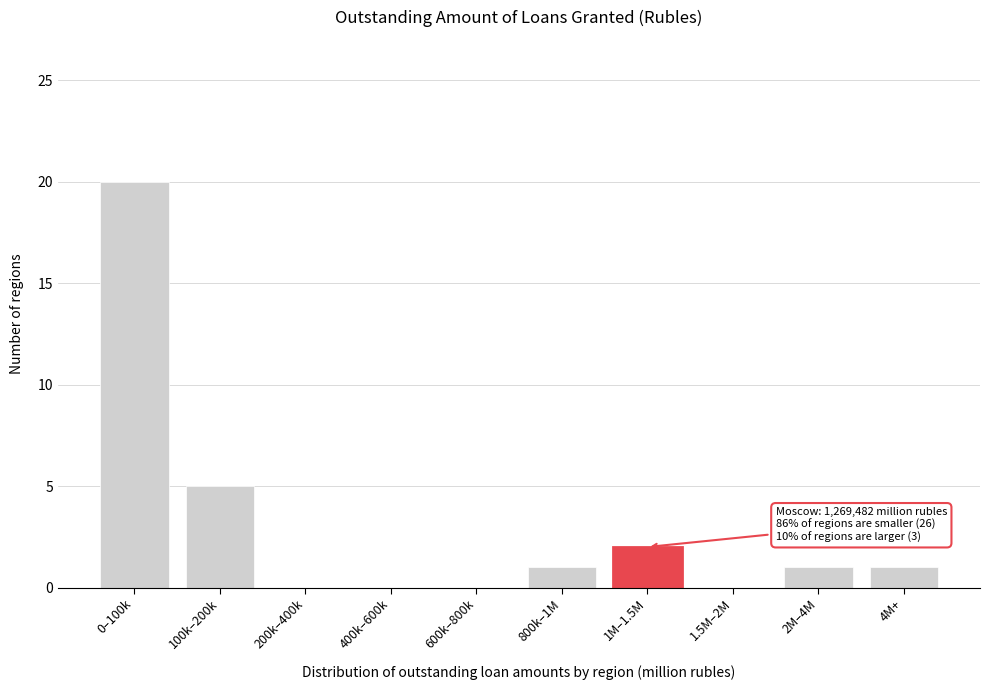

Reading left to right, what are all the values shown in this chart?

0–100k=20	100k–200k=5	200k–400k=0	400k–600k=0	600k–800k=0	800k–1M=1	1M–1.5M=2	1.5M–2M=0	2M–4M=1	4M+=1